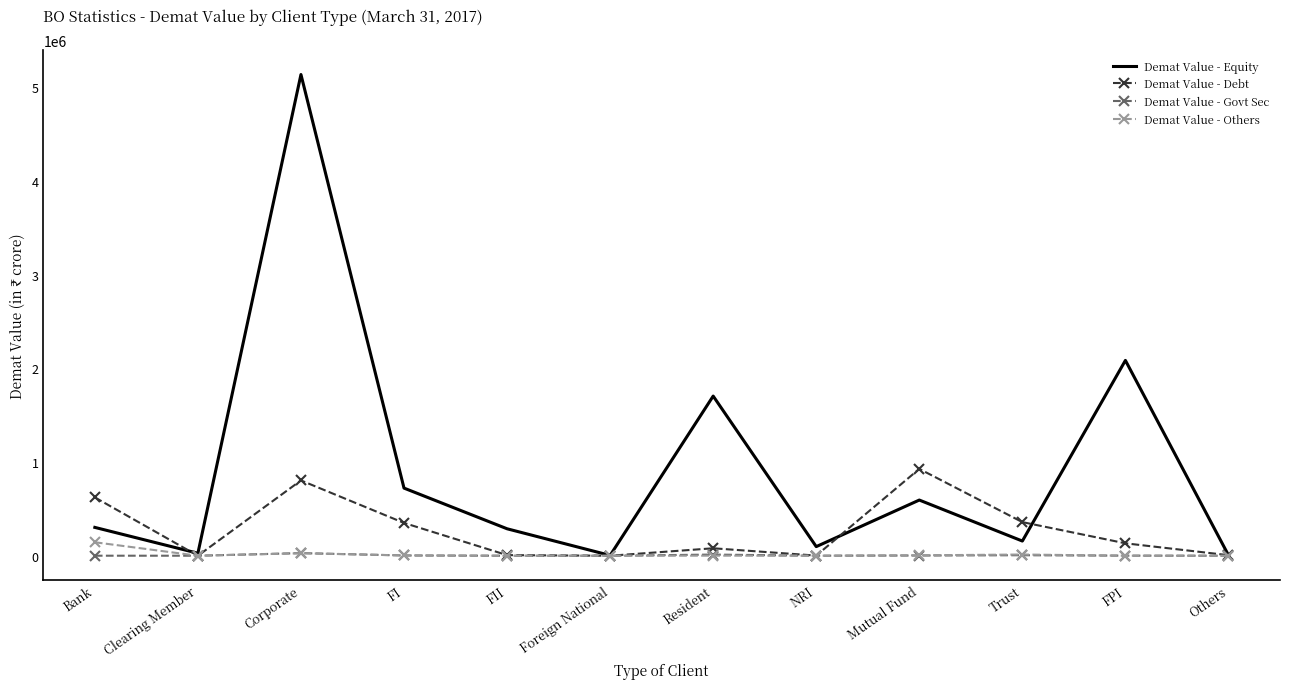

True or false: Demat Value - Equity has a value of 2974561.9 at FPI.

False